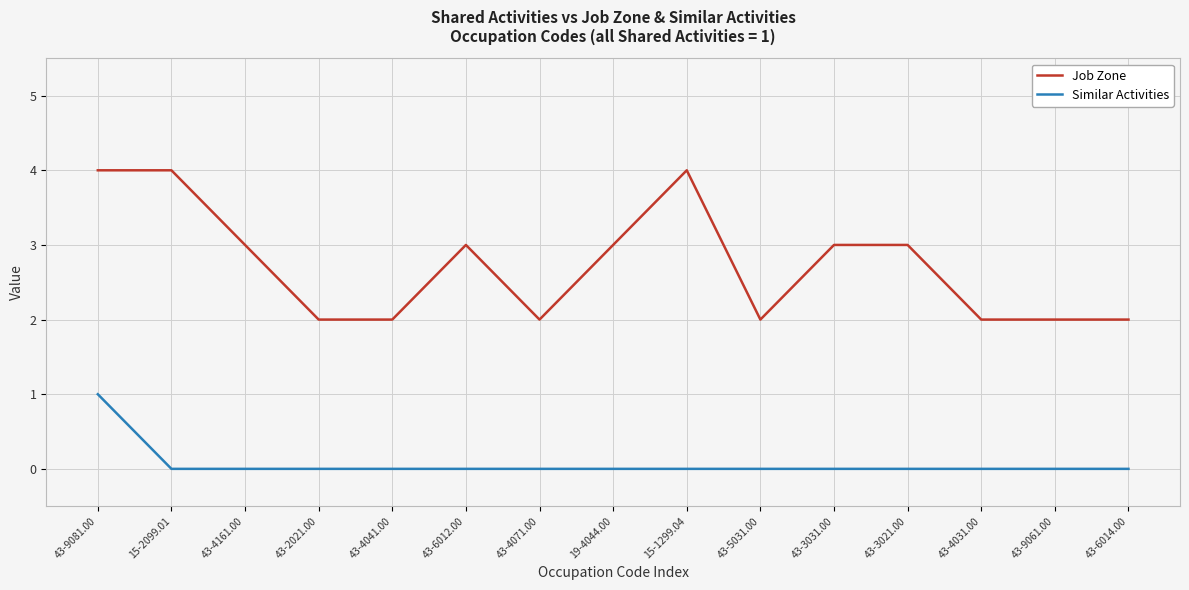

What is the spread (max minus min) of values at 43-3031.00?

3